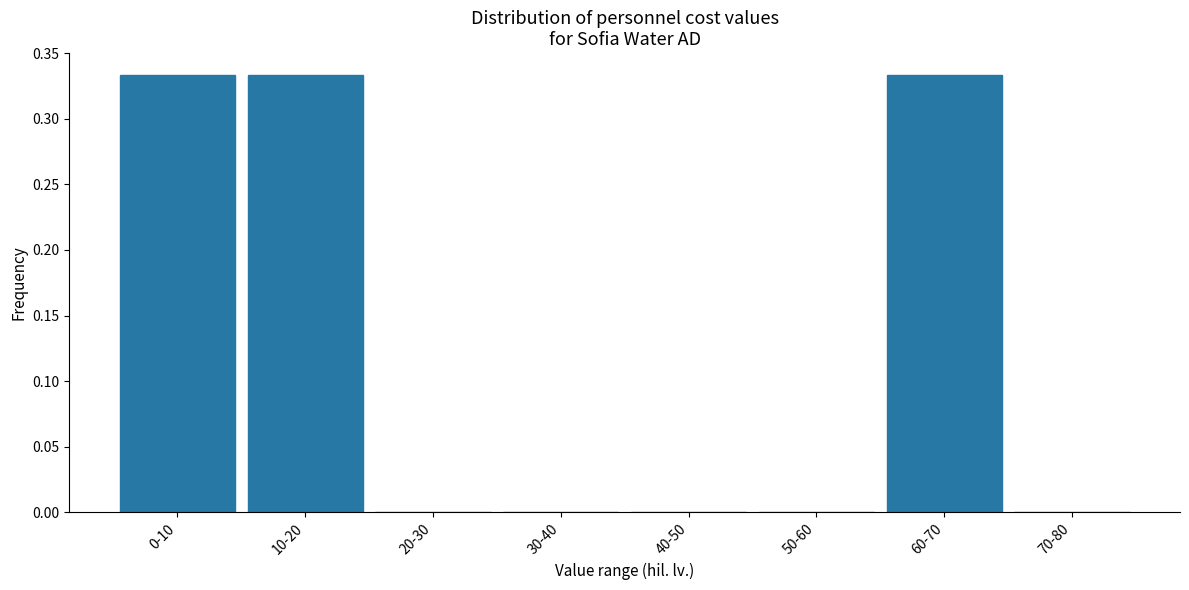

What is the change in value from 30-40 to 60-70?

+0.3